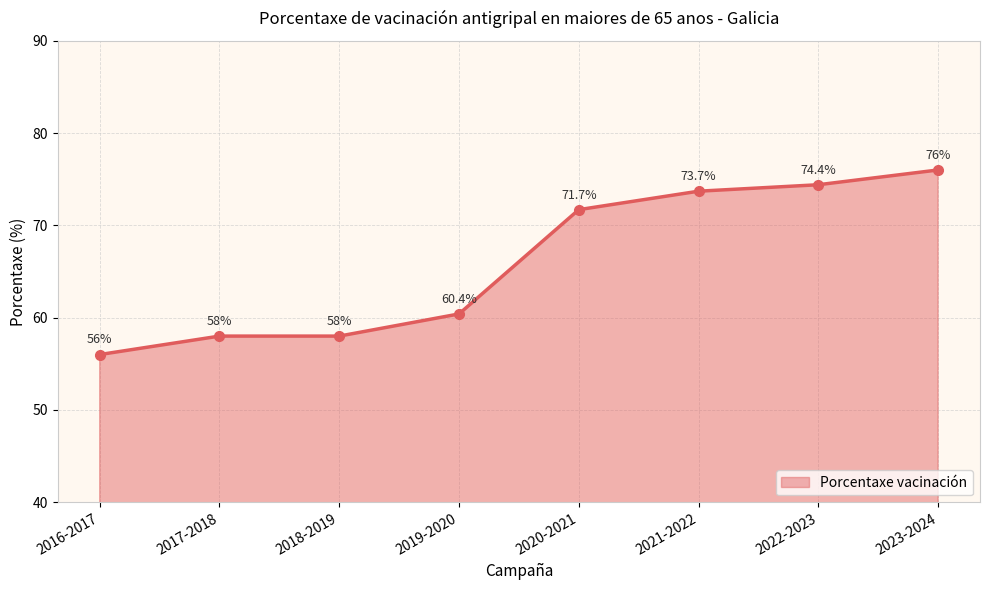

What is the value of the 7th point from the left?

74.4